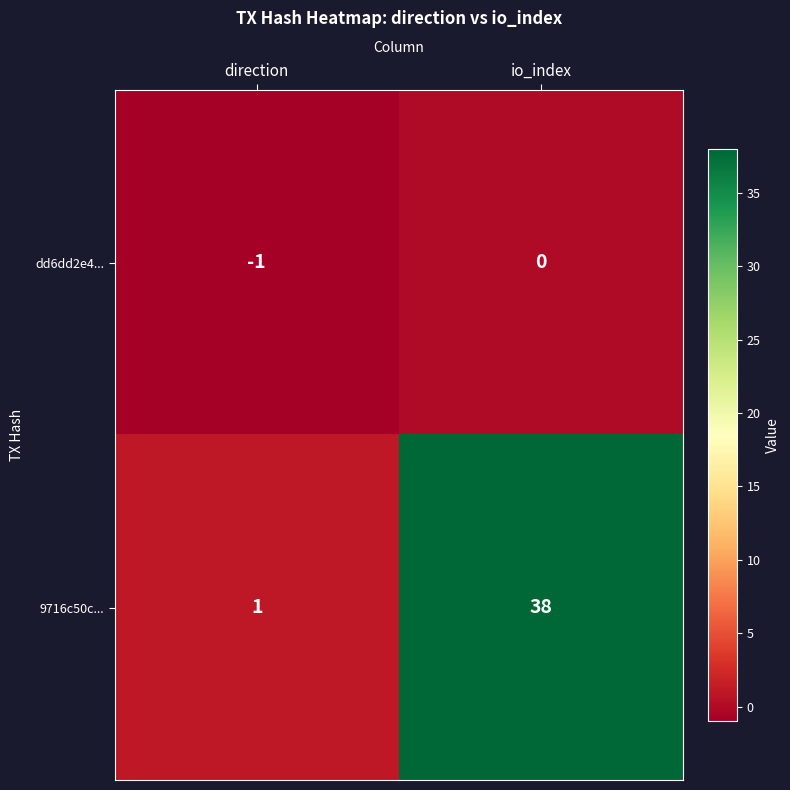

At io_index, list the series in order from largest to smallest.

9716c50c..., dd6dd2e4...